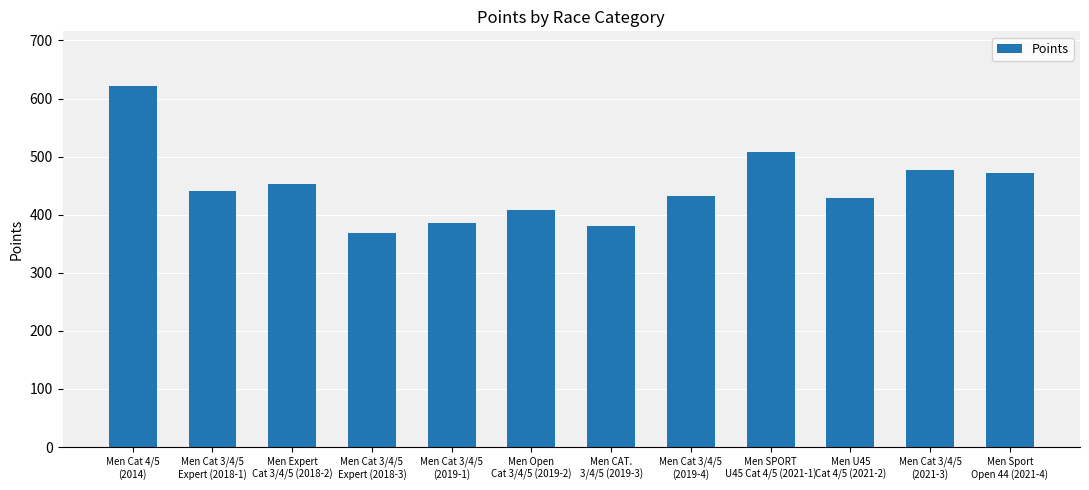

Where does the data first go above 441?

Men Cat 4/5
(2014)